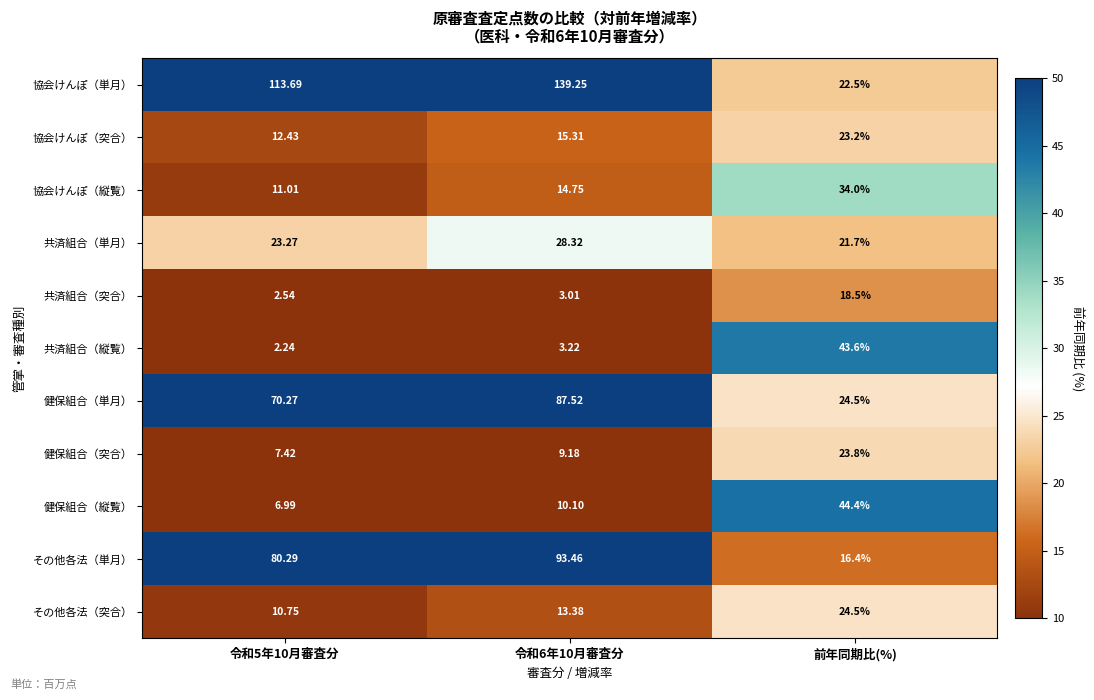

Which series has the largest total across all categories?

協会けんぽ（単月）